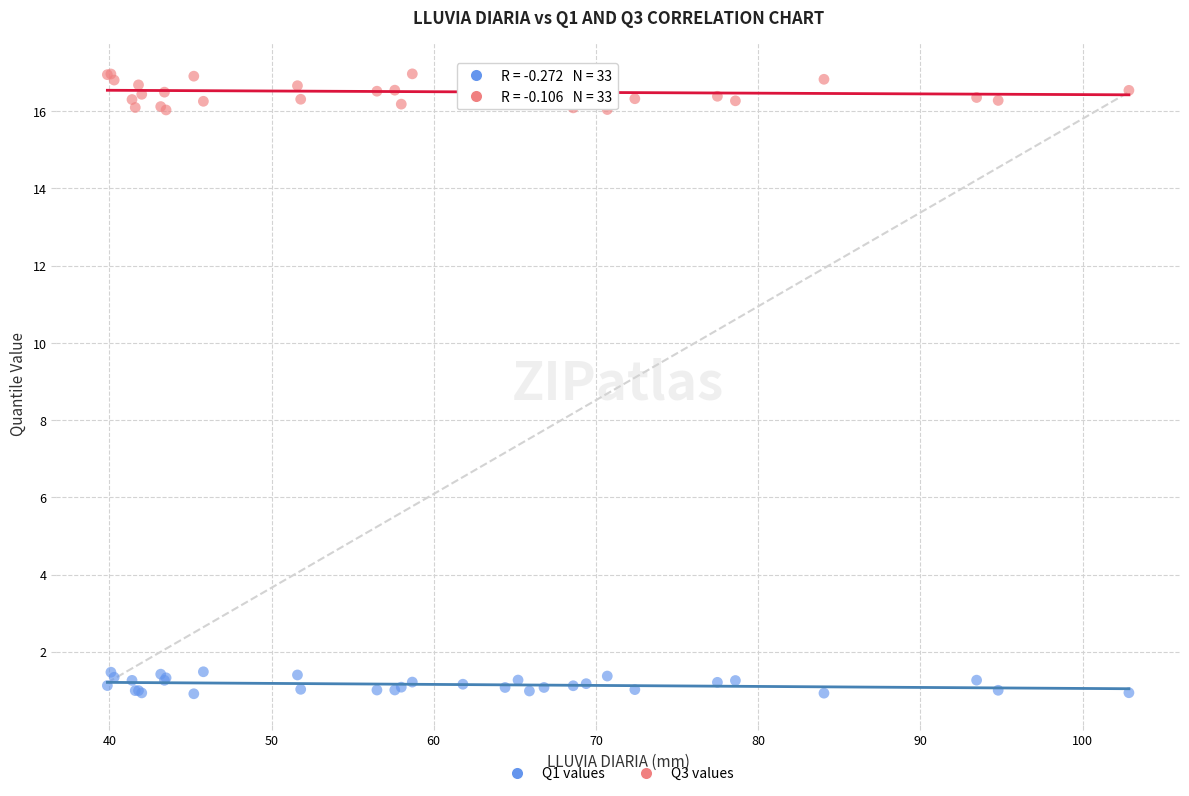

Which series reaches the maximum Y coordinate?

Q3 values